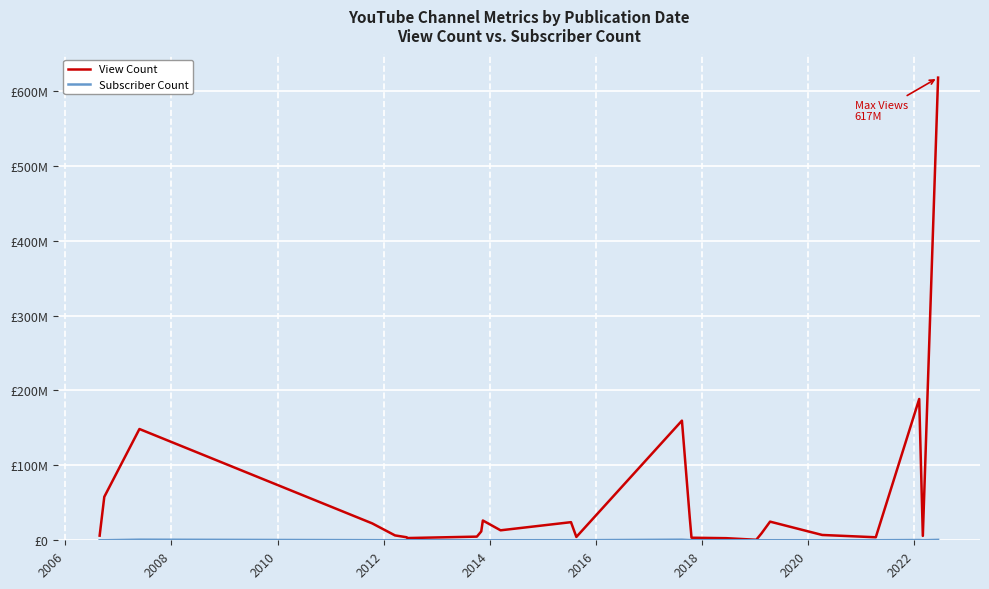

List the series in order of their peak value, highest first.

View Count, Subscriber Count